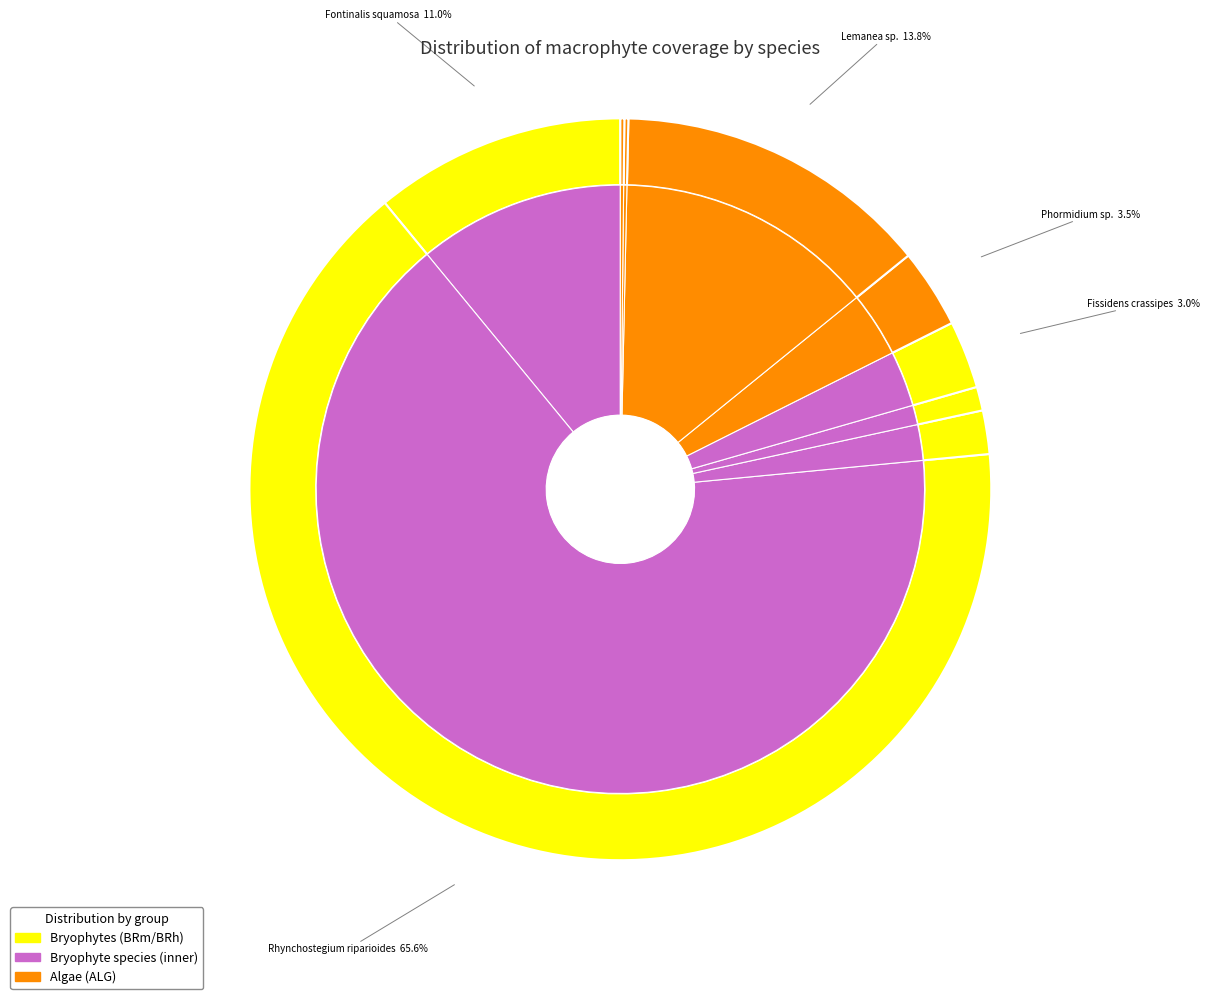

What is the change in value from Fontinalis squamosa to Brachythecium rivulare?

-0.5